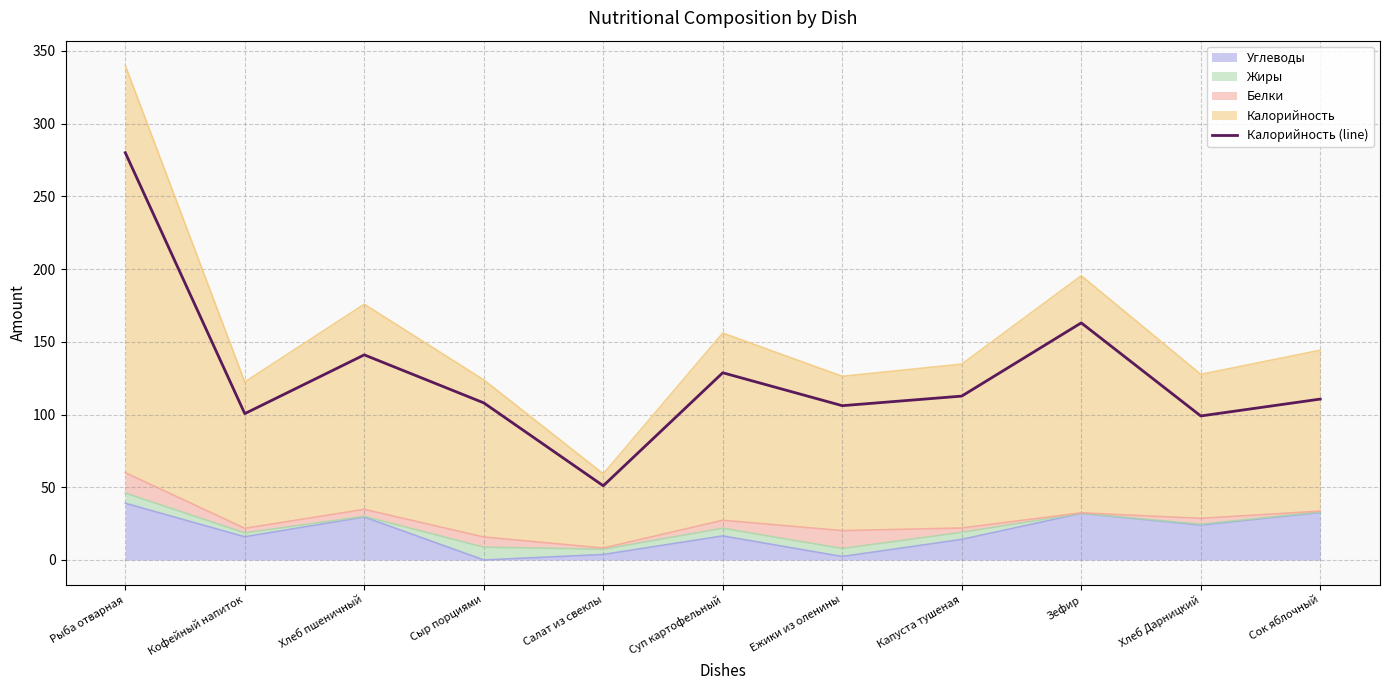

How many lines are shown in the chart?

1